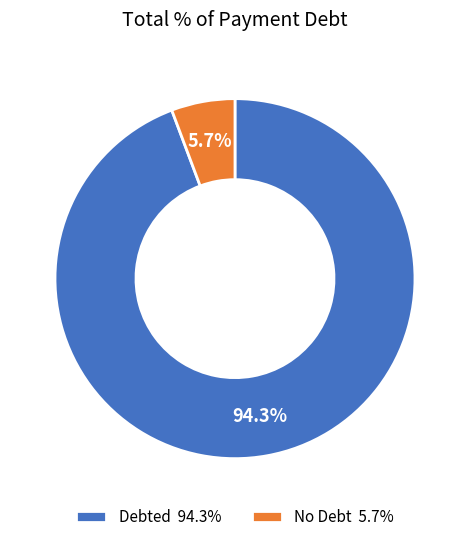

Does any single category account for the majority?

Yes